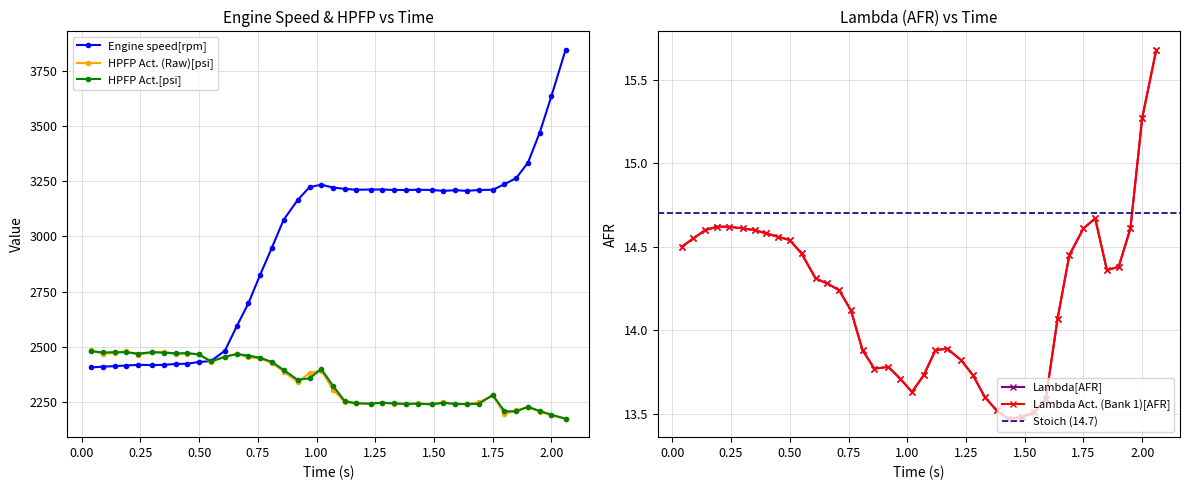

Reading right to left, extract all data points from this chart.

Engine speed[rpm]: 3845.0	3636.0	3470.0	3334.0	3264.0	3236.0	3211.0	3210.0	3206.0	3209.0	3206.0	3210.0	3211.0	3210.0	3210.0	3212.0	3212.0	3211.0	3215.0	3221.0	3234.0	3223.0	3165.0	3075.0	2949.0	2826.0	2697.0	2592.0	2482.0	2435.0	2431.0	2423.0	2422.0	2418.0	2417.0	2418.0	2415.0	2412.0	2410.0	2406.0
HPFP Act. (Raw)[psi]: 2174.0	2189.0	2206.0	2226.0	2212.0	2195.0	2280.0	2248.0	2240.0	2241.0	2249.0	2241.0	2243.0	2241.0	2242.0	2247.0	2242.0	2243.0	2248.0	2306.0	2392.0	2381.0	2340.0	2387.0	2427.0	2447.0	2452.0	2468.0	2455.0	2431.0	2466.0	2469.0	2467.0	2477.0	2475.0	2463.0	2479.0	2472.0	2468.0	2484.0
HPFP Act.[psi]: 2174.0	2192.0	2209.0	2228.0	2207.0	2208.0	2281.0	2241.0	2240.0	2241.0	2246.0	2239.0	2242.0	2241.0	2243.0	2247.0	2242.0	2244.0	2254.0	2323.0	2399.0	2357.0	2350.0	2395.0	2431.0	2450.0	2460.0	2467.0	2454.0	2434.0	2465.0	2471.0	2470.0	2473.0	2475.0	2469.0	2475.0	2475.0	2474.0	2480.0
Lambda[AFR]: 15.7	15.3	14.6	14.4	14.4	14.7	14.6	14.4	14.1	13.6	13.5	13.5	13.5	13.5	13.6	13.7	13.8	13.9	13.9	13.7	13.6	13.7	13.8	13.8	13.9	14.1	14.2	14.3	14.3	14.5	14.5	14.6	14.6	14.6	14.6	14.6	14.6	14.6	14.6	14.5
Lambda Act. (Bank 1)[AFR]: 15.7	15.3	14.6	14.4	14.4	14.7	14.6	14.4	14.1	13.6	13.5	13.5	13.5	13.5	13.6	13.7	13.8	13.9	13.9	13.7	13.6	13.7	13.8	13.8	13.9	14.1	14.2	14.3	14.3	14.5	14.5	14.6	14.6	14.6	14.6	14.6	14.6	14.6	14.6	14.5